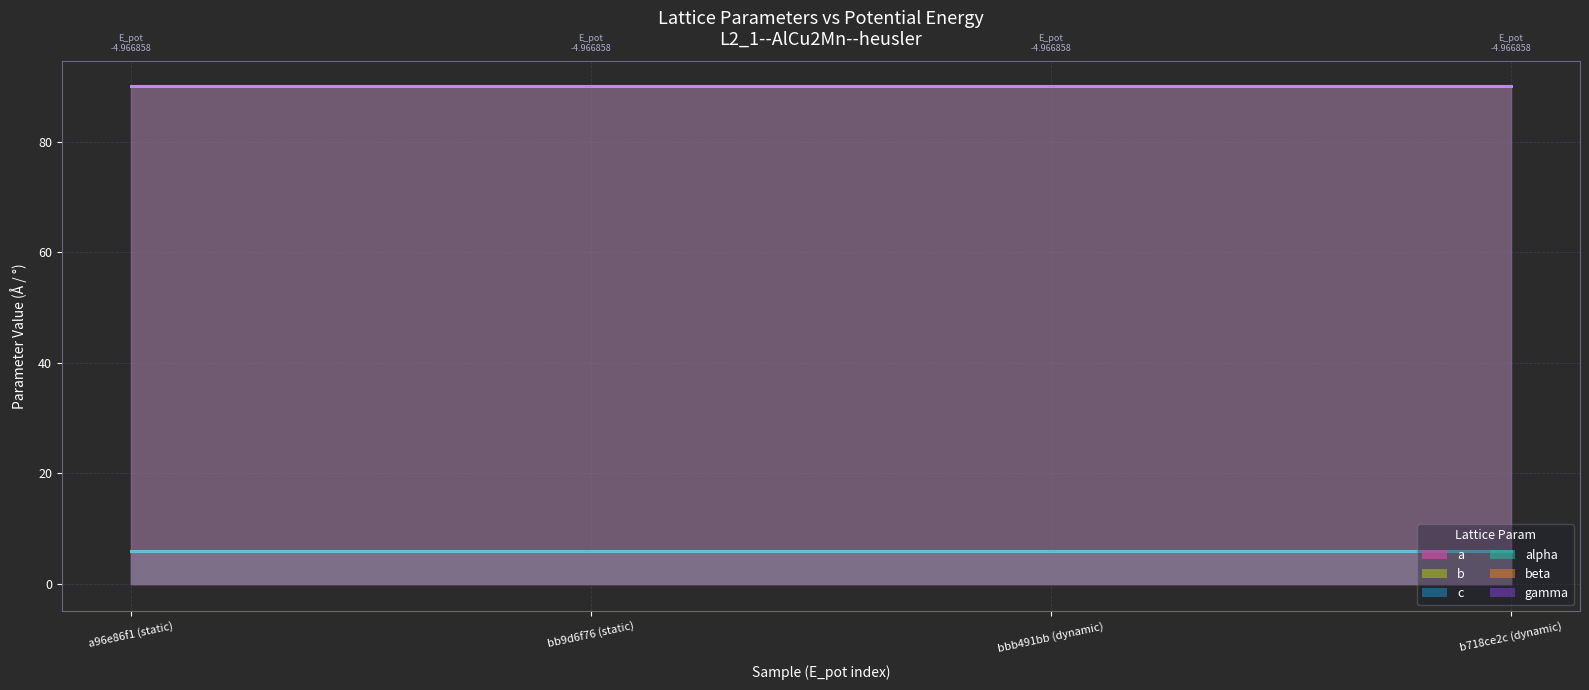

Where is a (line) nearest to the value 5?

a96e86f1 (static)